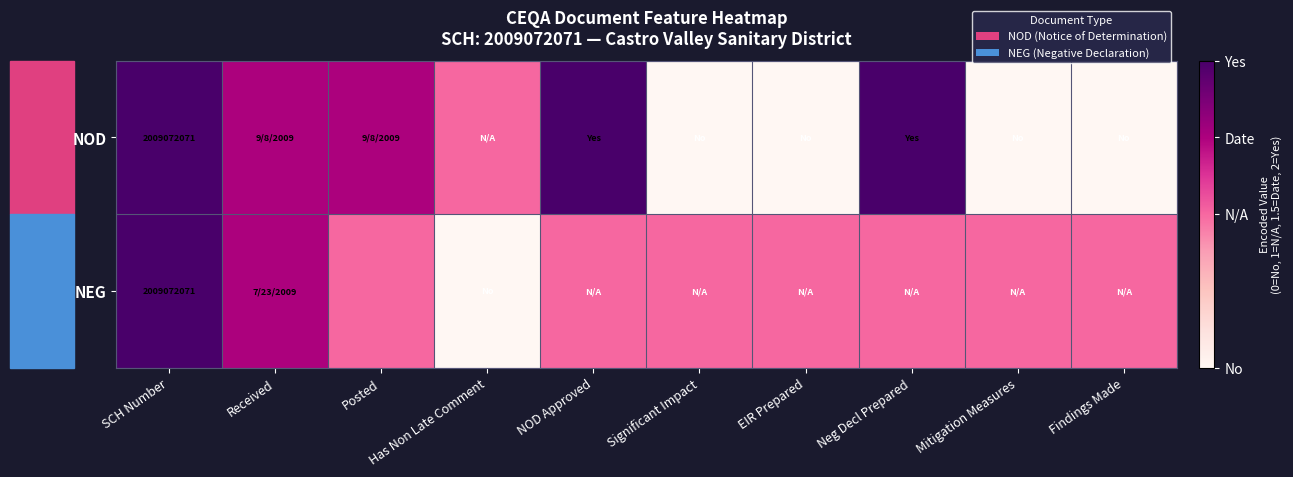

True or false: NOD has a value of 1032466537.8 at SCH Number.

False